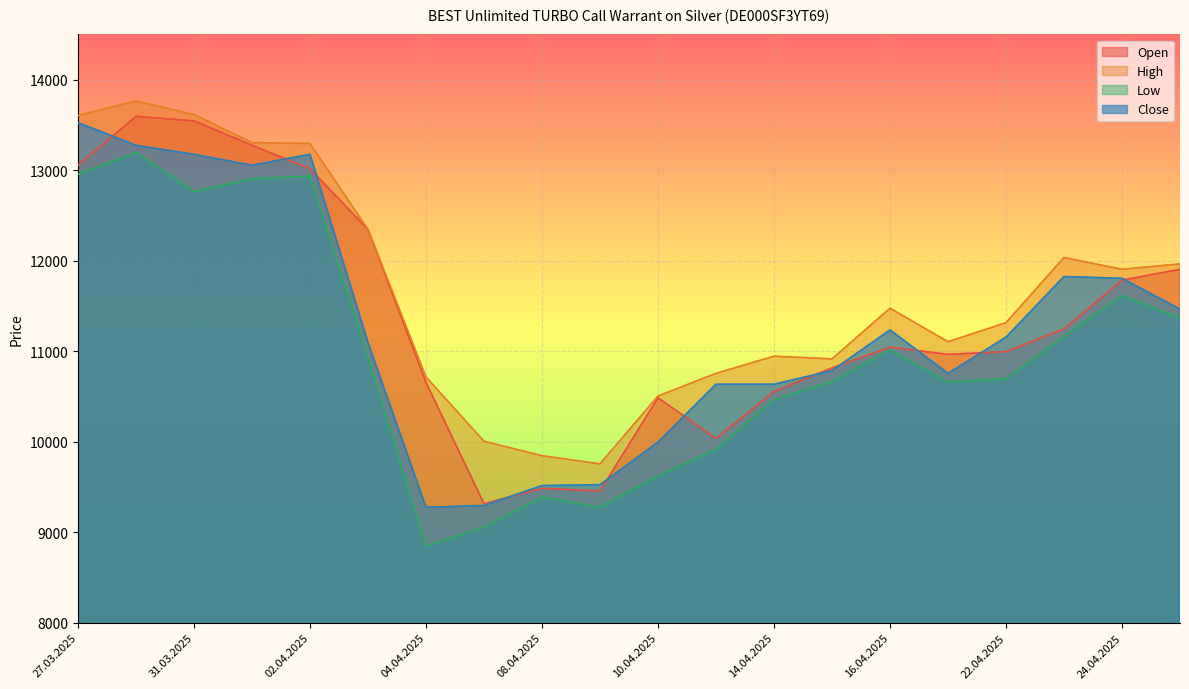

Is the value of Open at 07.04.2025 greater than the value of High at 31.03.2025?

No